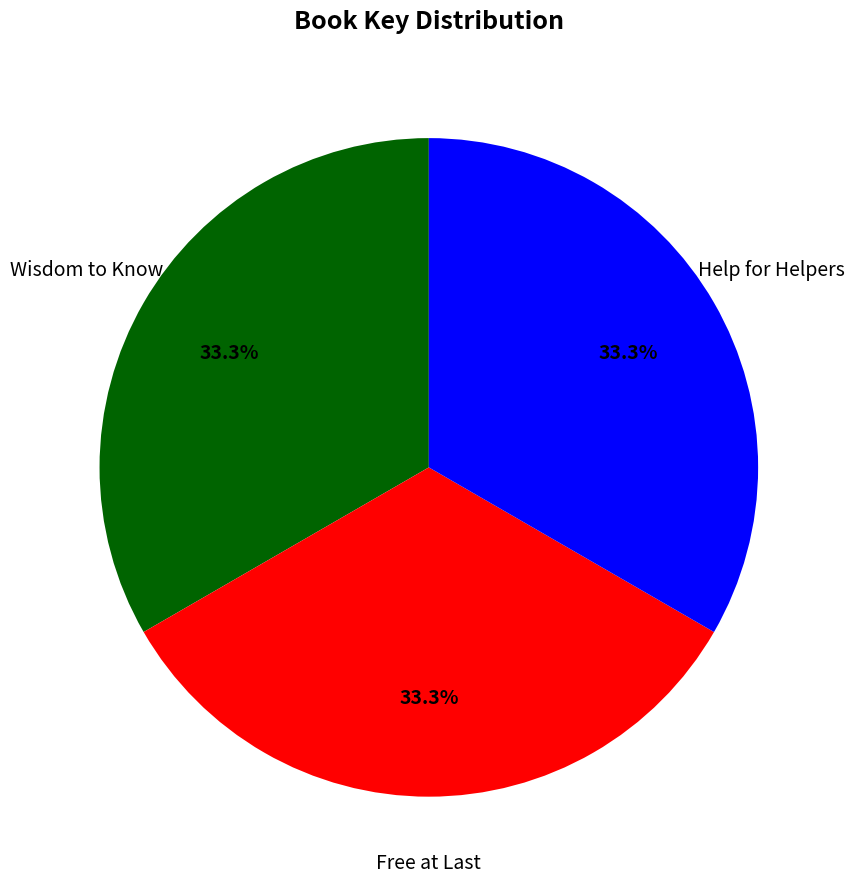

Does any single category account for the majority?

No